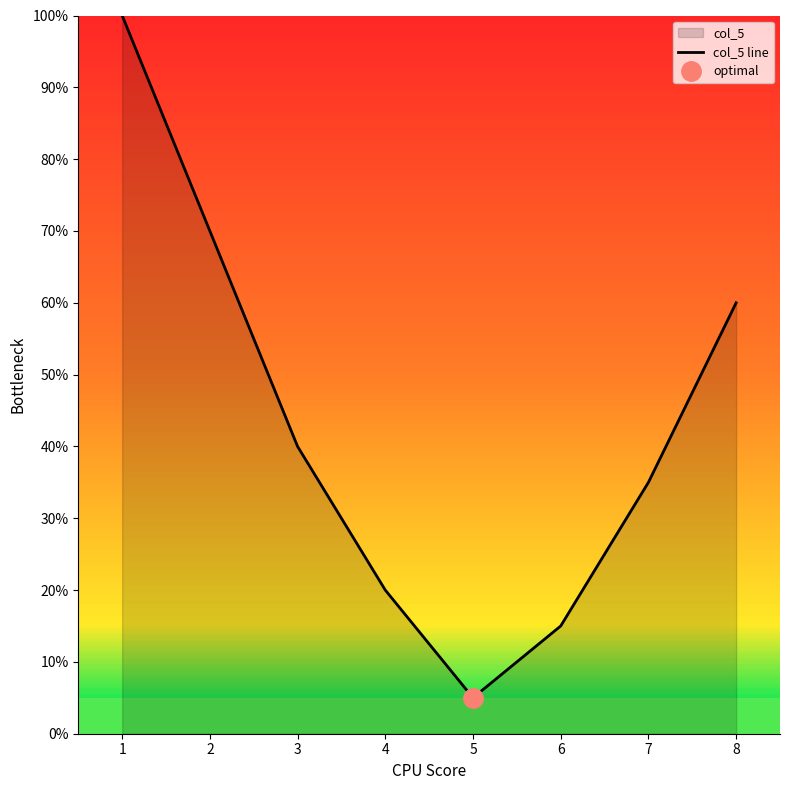

List the labels in order of value, smallest first.

5, 6, 4, 7, 3, 8, 2, 1